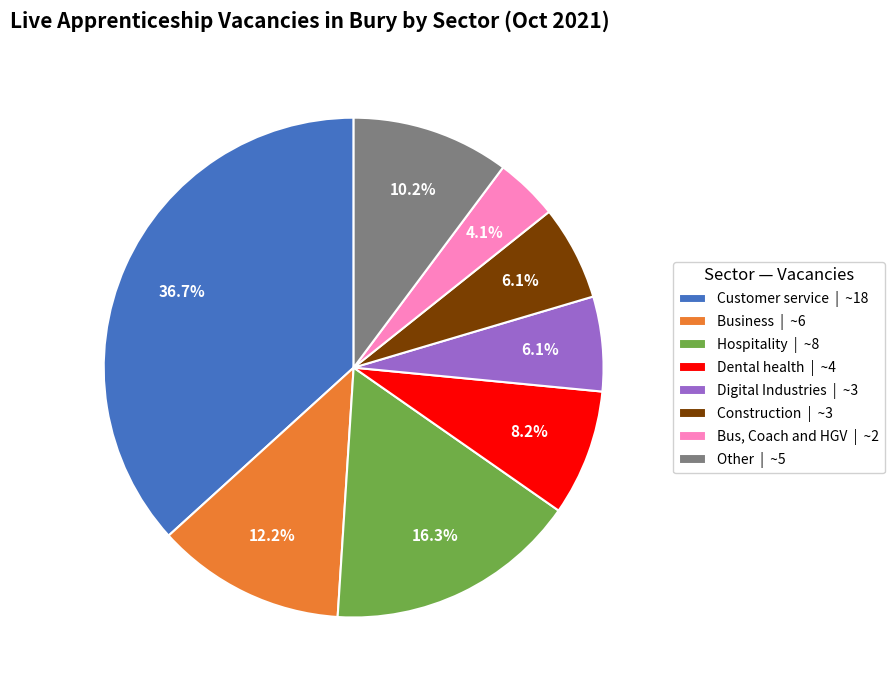

True or false: Customer service accounts for 31% of the total.

False